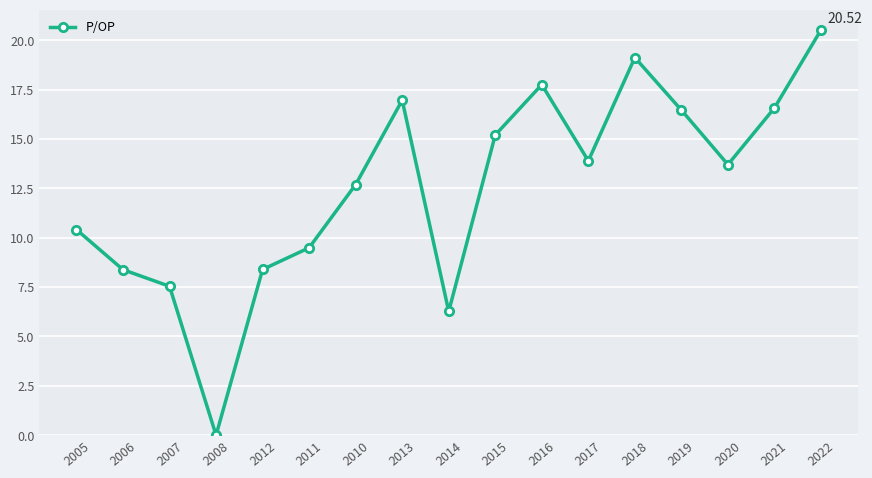

Which has a higher value, 2021 or 2017?

2021